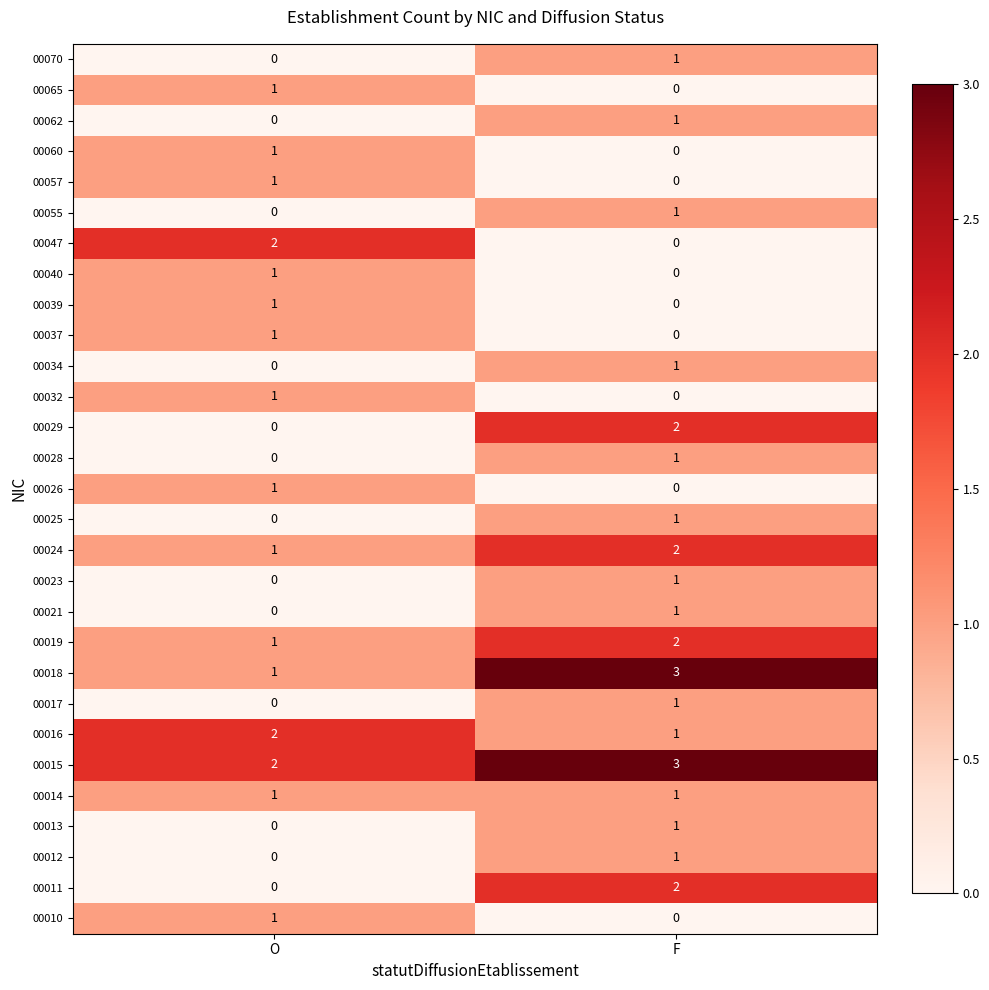

Which category has the highest value in the 00011 series?

F